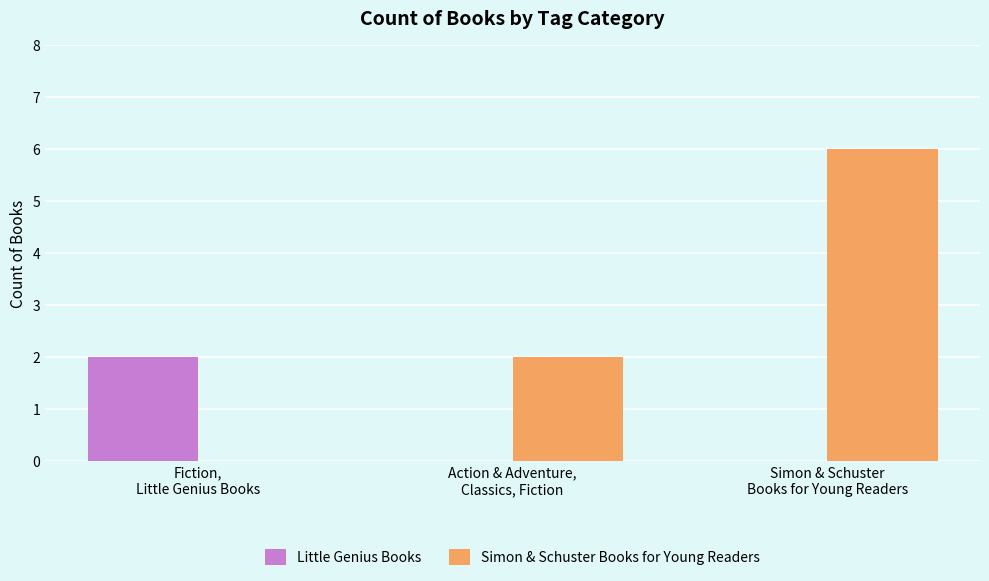

What is the greatest value displayed?

6